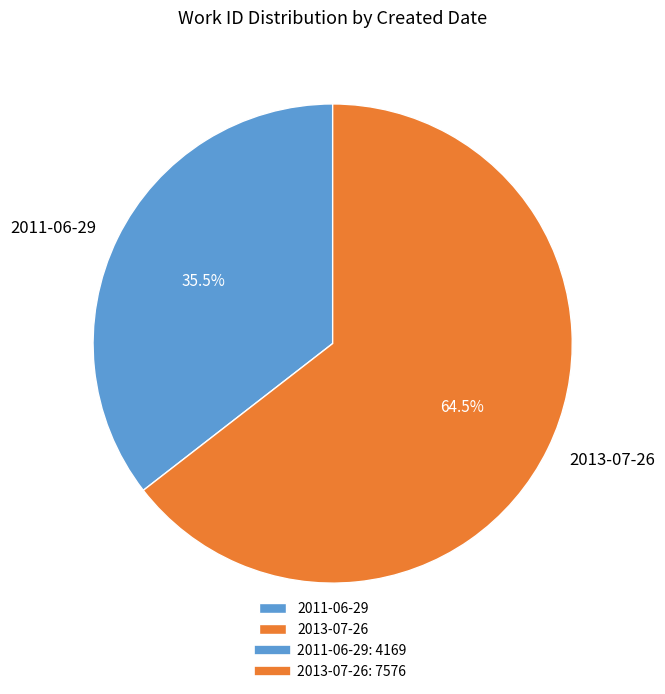

Which slice represents more than half of the pie?

2013-07-26